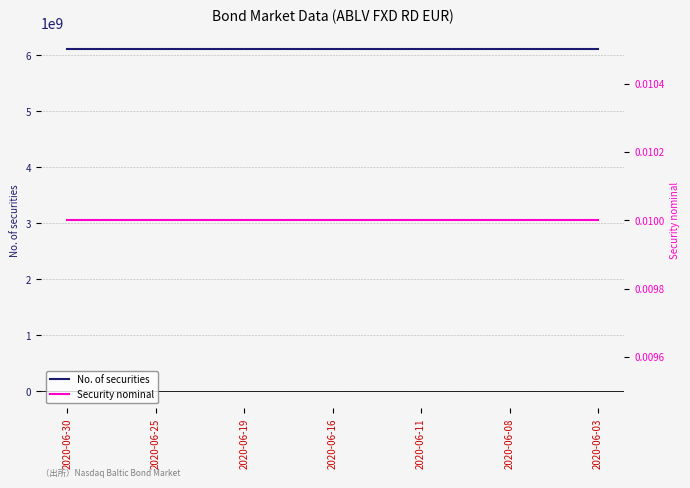

Which series changed the most between 2020-06-11 and 2020-06-03?

No. of securities